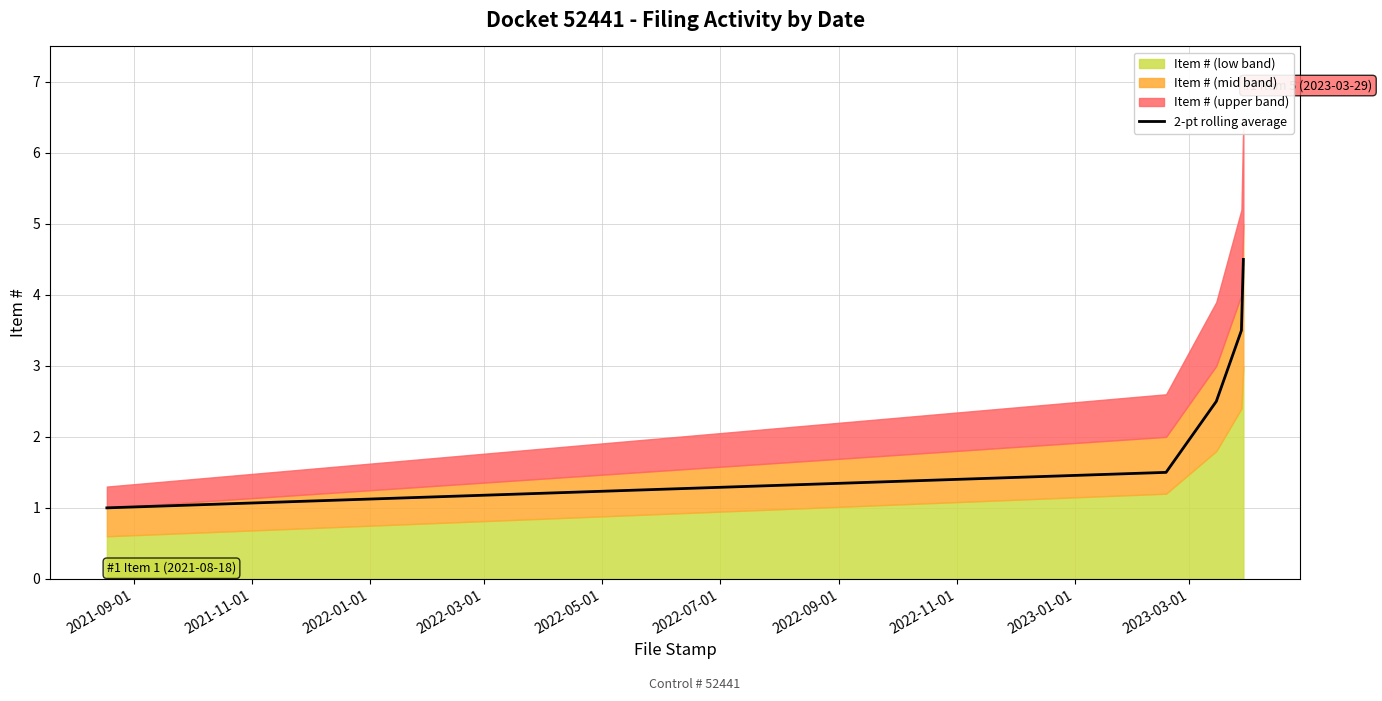

What is the difference between the maximum and minimum values?

3.5